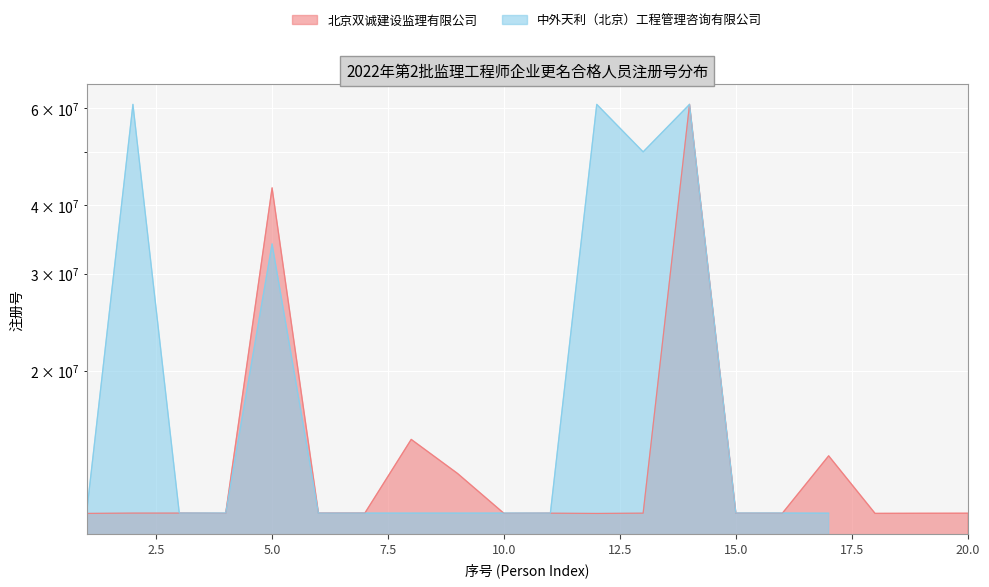

What is the change in value from 4 to 20?

+7155